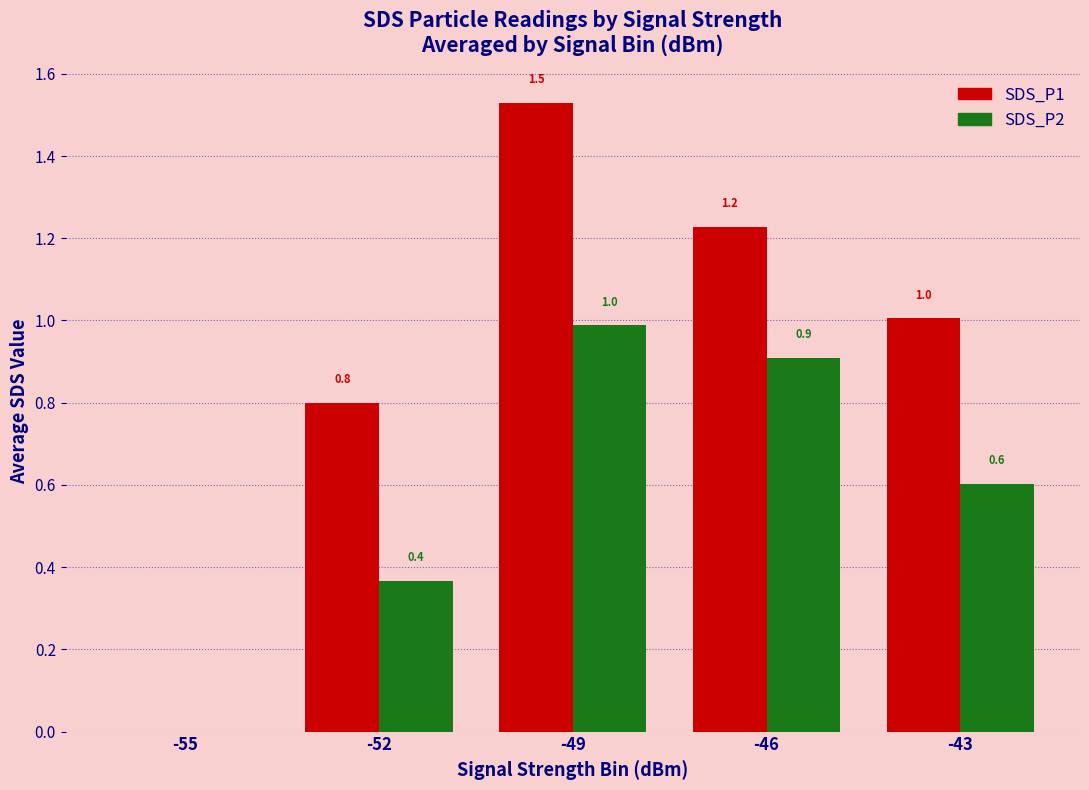

How many groups of bars are there?

5